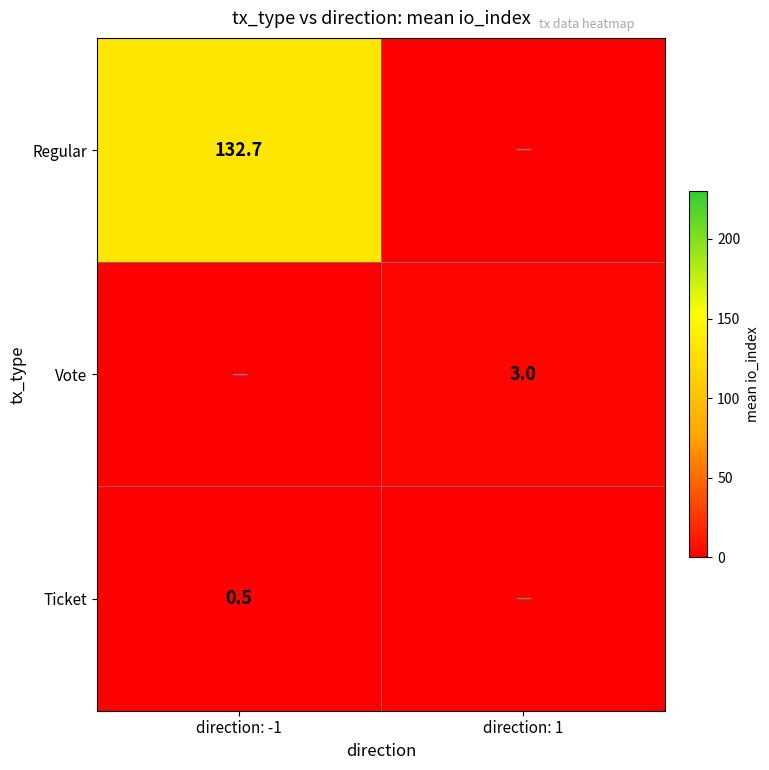

The Vote series shows 3.0 at direction: 1. True or false?

True